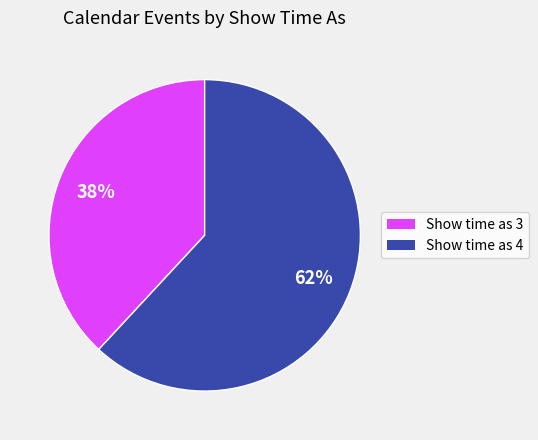

Does any single category account for the majority?

Yes